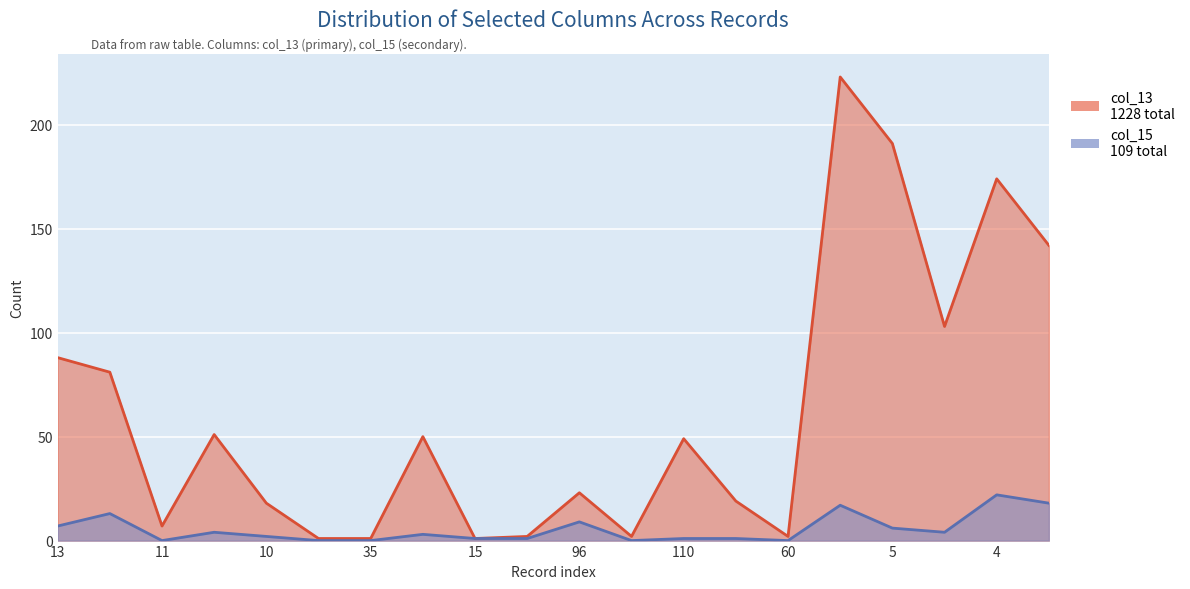

What is the value of the col_13 (primary line) point at the 8th from the left?

50